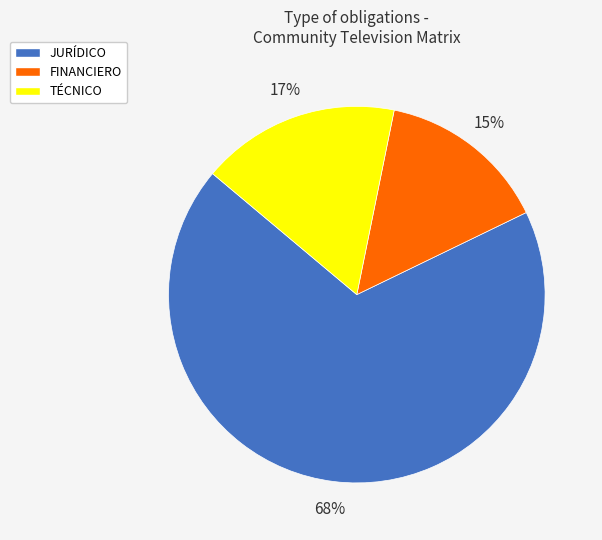

Between JURÍDICO and TÉCNICO, which is larger?

JURÍDICO